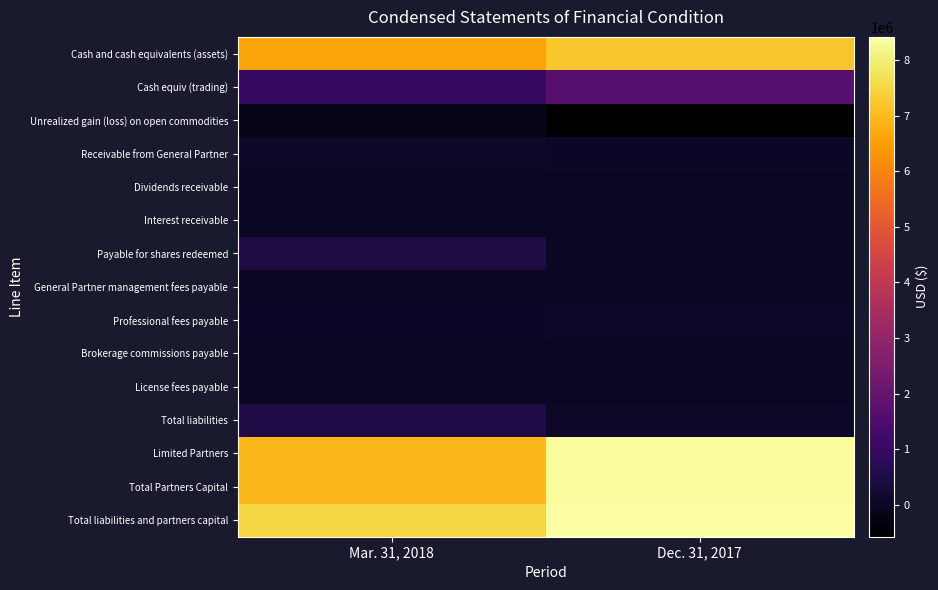

Reading left to right, extract all data points from this chart.

Cash and cash equivalents (assets): Mar. 31, 2018=6590784	Dec. 31, 2017=7217601
Cash equiv (trading): Mar. 31, 2018=979150	Dec. 31, 2017=1701275
Unrealized gain (loss) on open commodities: Mar. 31, 2018=-161545	Dec. 31, 2017=-568922
Receivable from General Partner: Mar. 31, 2018=79475	Dec. 31, 2017=61713
Dividends receivable: Mar. 31, 2018=2591	Dec. 31, 2017=2319
Interest receivable: Mar. 31, 2018=364	Dec. 31, 2017=88
Payable for shares redeemed: Mar. 31, 2018=464451	Dec. 31, 2017=0
General Partner management fees payable: Mar. 31, 2018=4342	Dec. 31, 2017=5493
Professional fees payable: Mar. 31, 2018=53651	Dec. 31, 2017=72695
Brokerage commissions payable: Mar. 31, 2018=931	Dec. 31, 2017=1181
License fees payable: Mar. 31, 2018=297	Dec. 31, 2017=331
Total liabilities: Mar. 31, 2018=523829	Dec. 31, 2017=79700
Limited Partners: Mar. 31, 2018=6967340	Dec. 31, 2017=8334440
Total Partners Capital: Mar. 31, 2018=6967340	Dec. 31, 2017=8334440
Total liabilities and partners capital: Mar. 31, 2018=7491169	Dec. 31, 2017=8414140